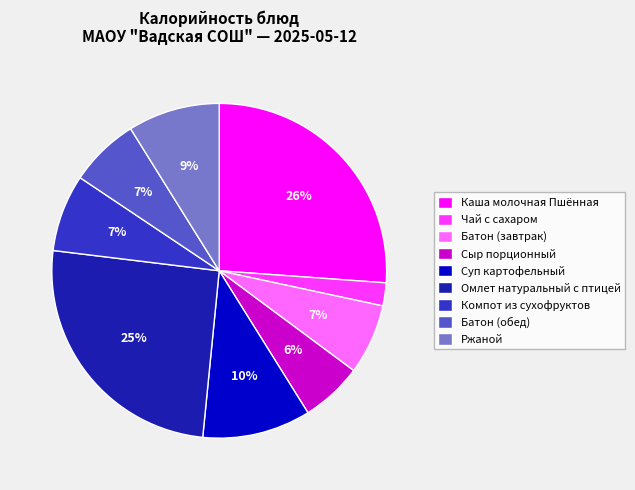

Approximately how many times larger is the value at Батон (завтрак) compared to Батон (обед)?

1.0